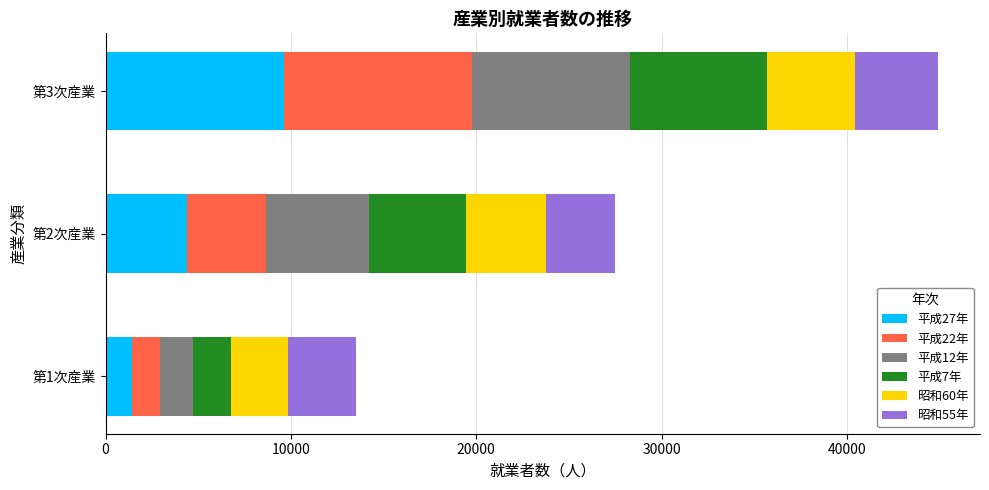

What is the lowest value of the 平成27年 series?

1442